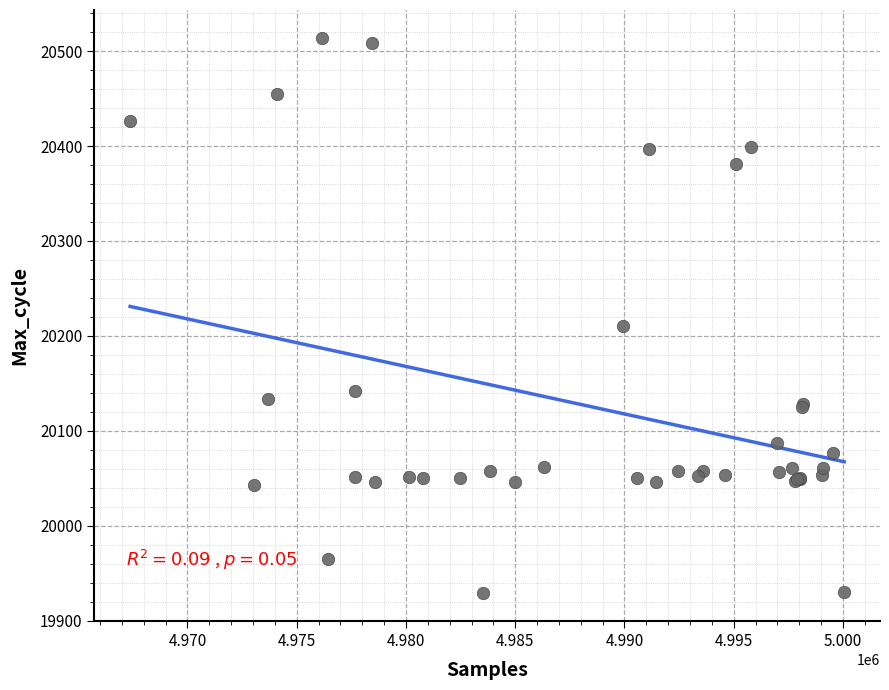

What Y value in the scatter plot is closest to 20221?

20211